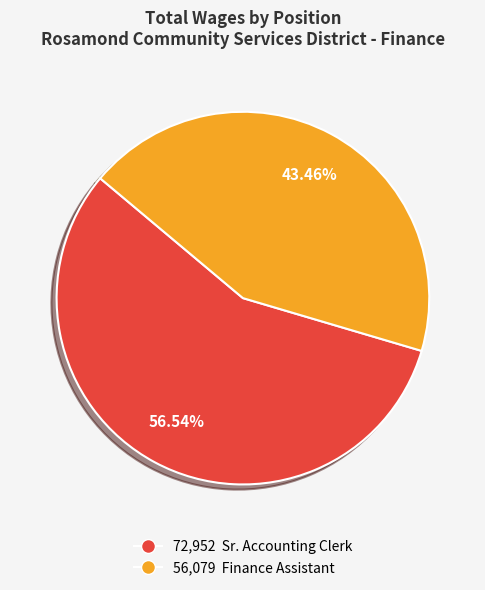

Do 72,952 Sr. Accounting Clerk and 56,079 Finance Assistant together represent more than half of the pie?

Yes